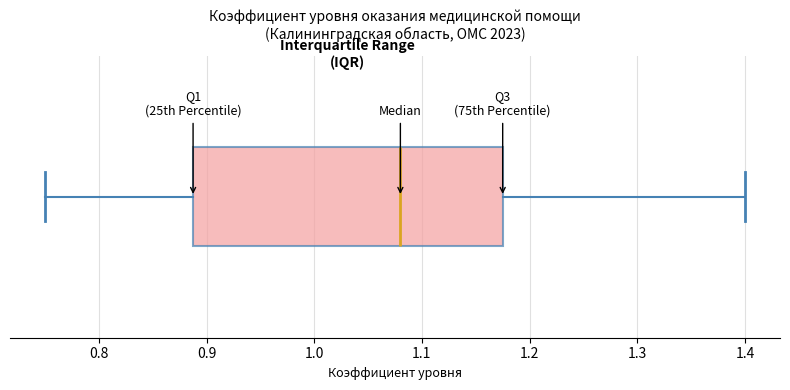

Where is the left edge of the box on the x-axis? The values are not printed on the chart, so give them approximately, as read against the axis.

0.89